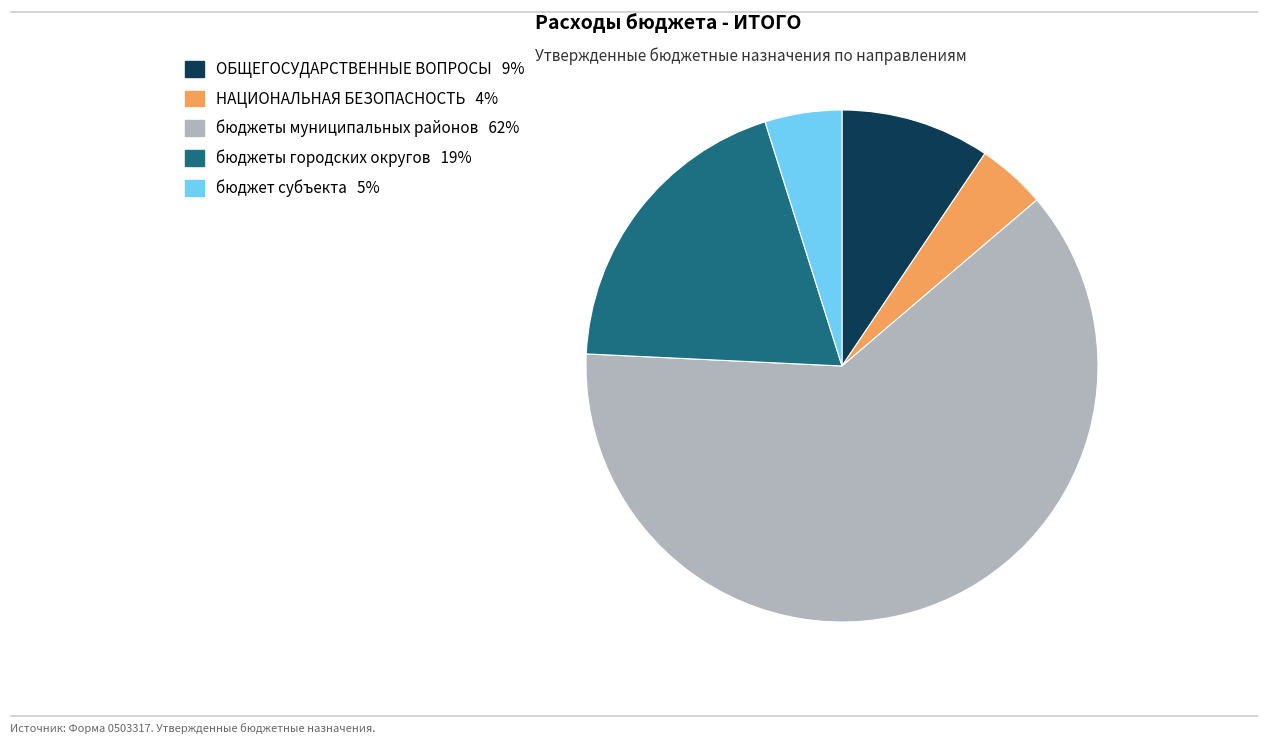

True or false: бюджеты муниципальных районов accounts for 62% of the total.

True